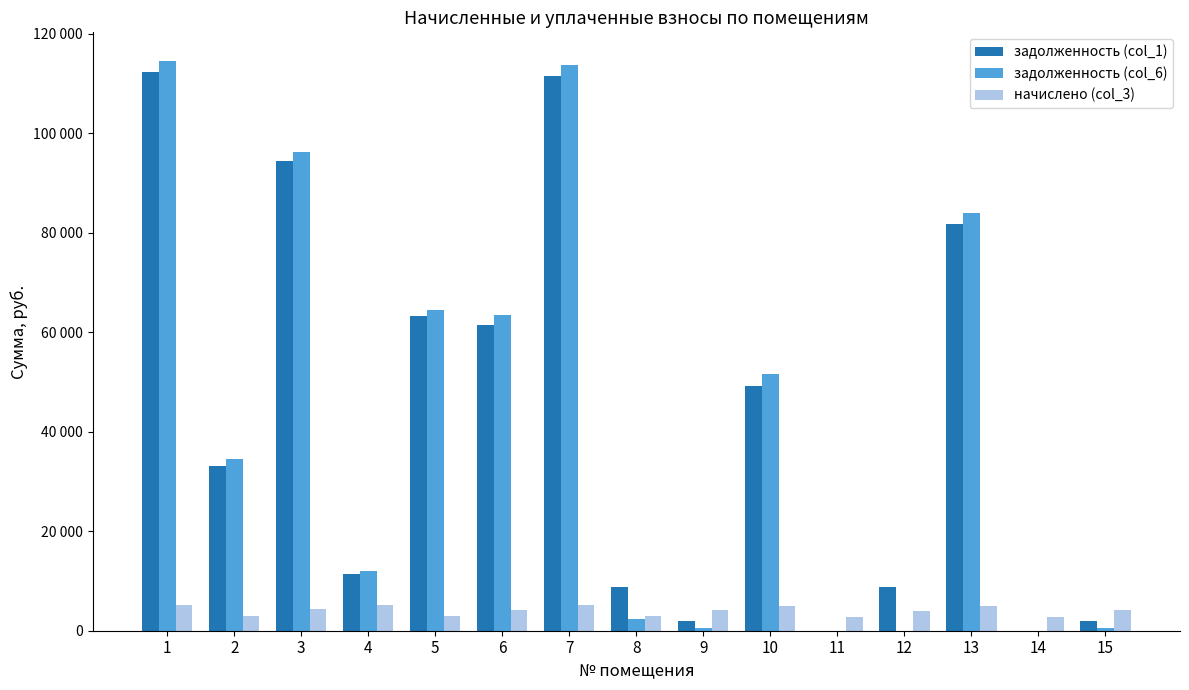

What are all the series names shown in the legend?

задолженность (col_1), задолженность (col_6), начислено (col_3)